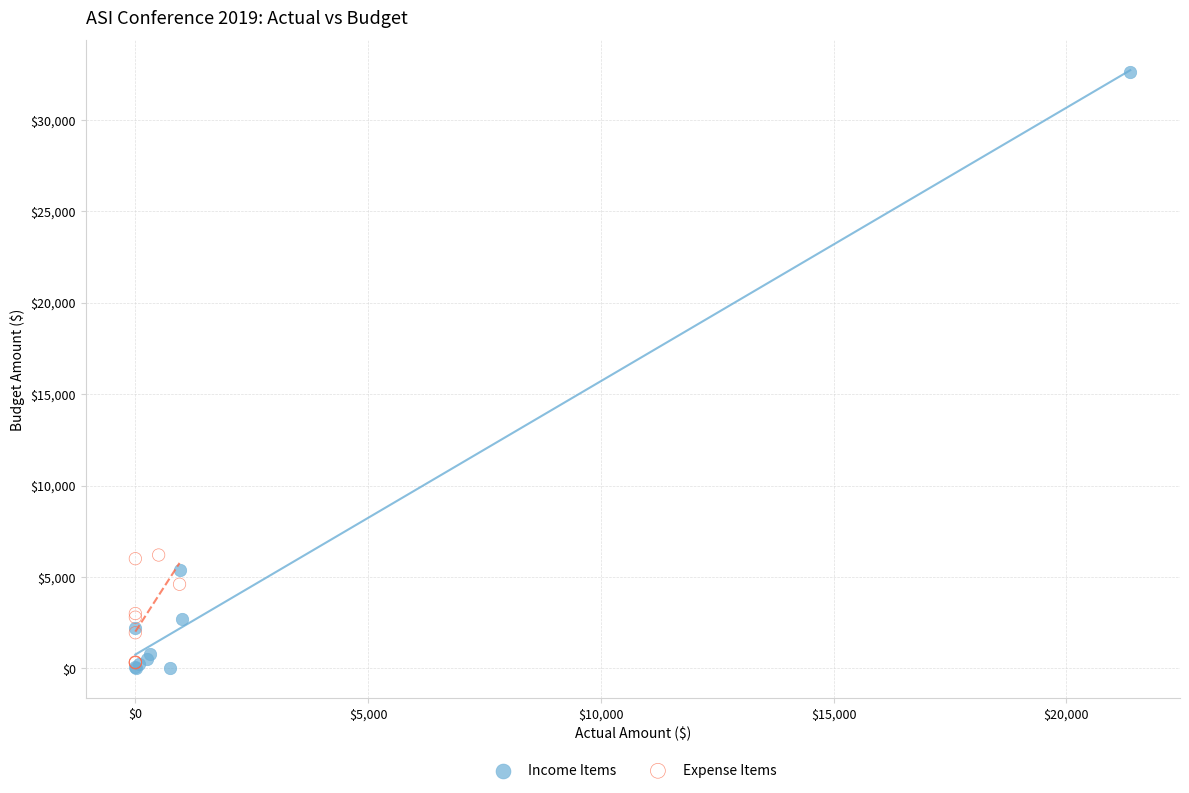

Which series contains the lowest Y value?

Income Items